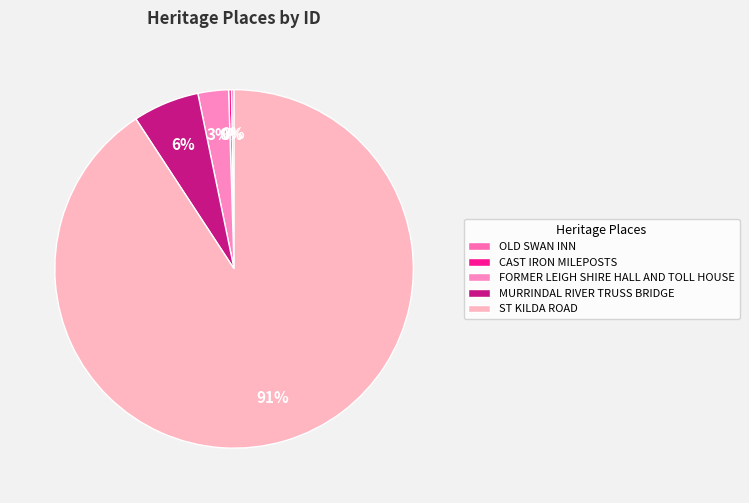

Count the number of slices in the pie.

5